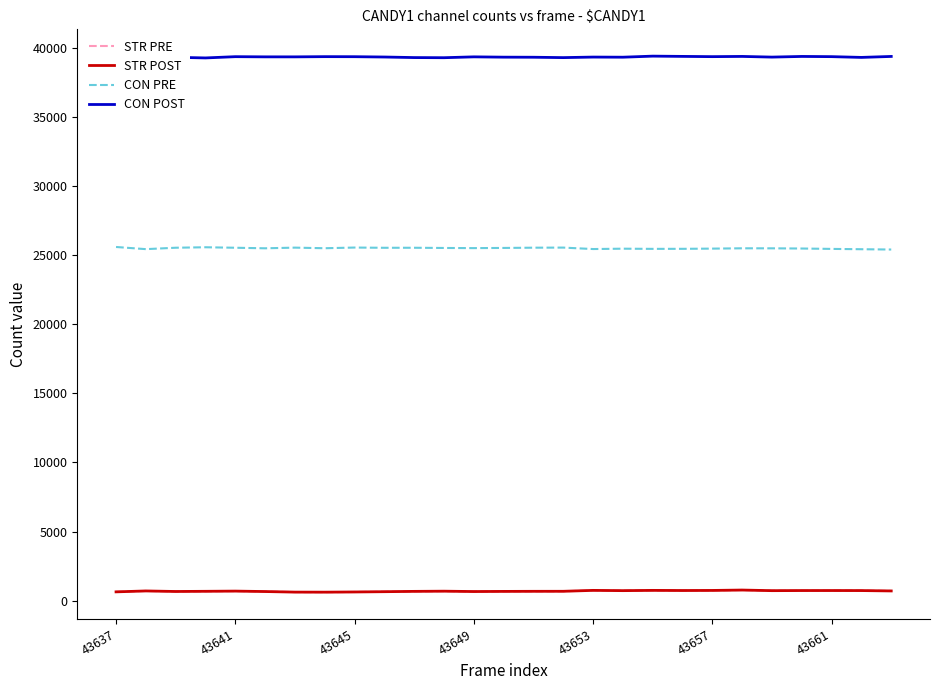

At how many categories does at least one series exceed 21916?

27